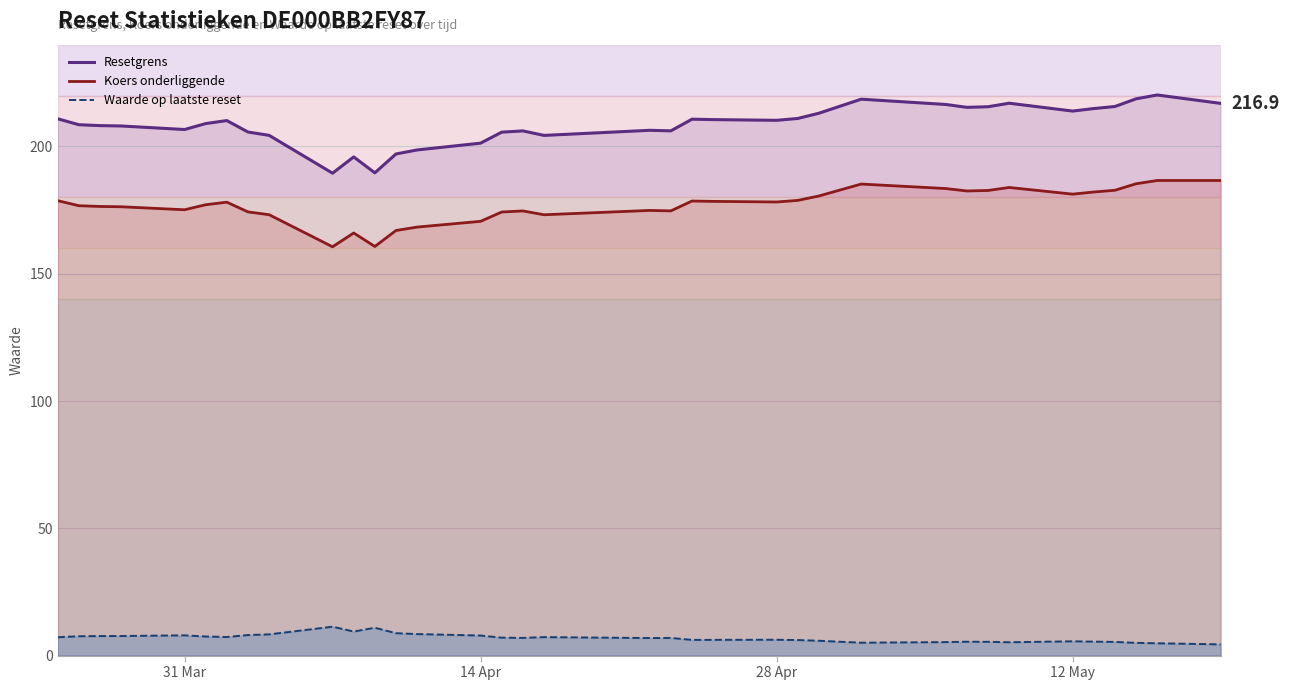

What is the difference between the Resetgrens values at 2025-05-06 and 2025-05-15?

2.2